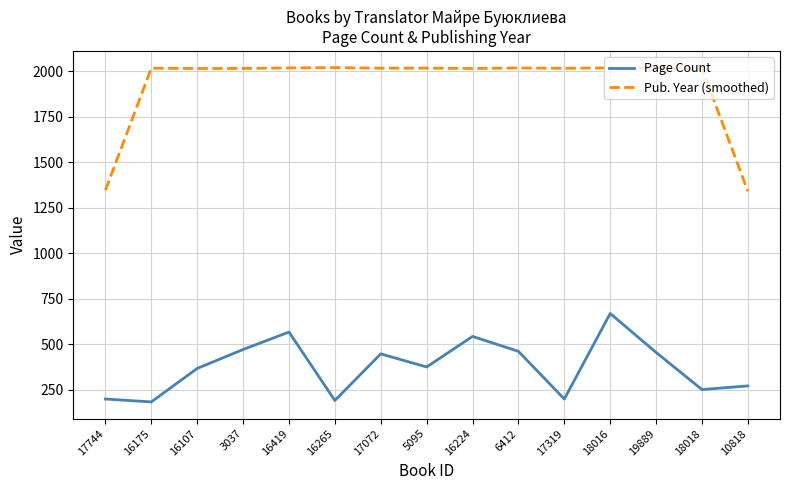

Rank the series by their maximum value, from lowest to highest.

Page Count, Pub. Year (smoothed)